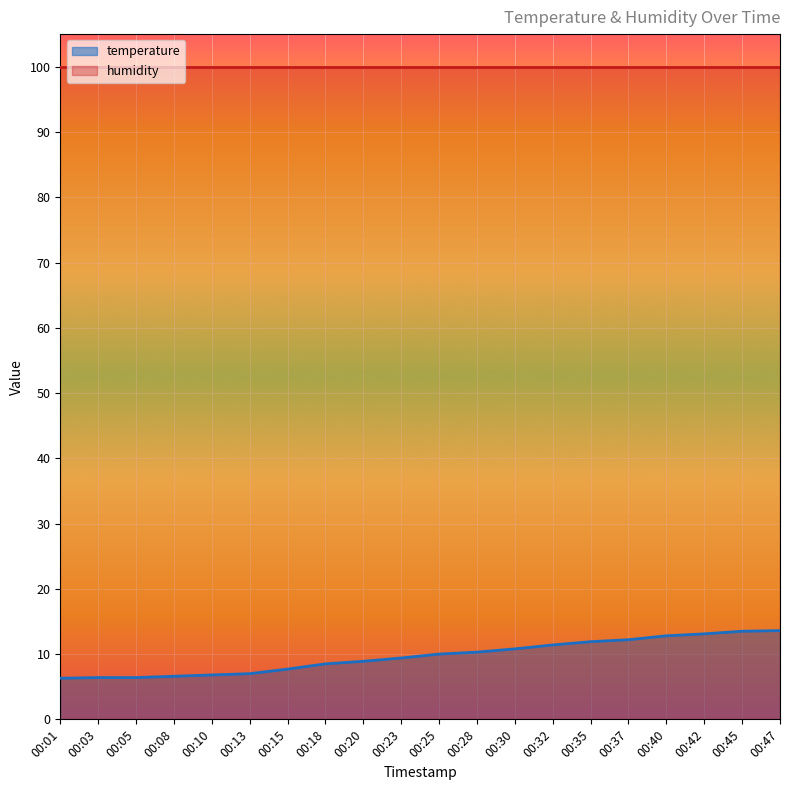

What is the sum of all values?

193.6